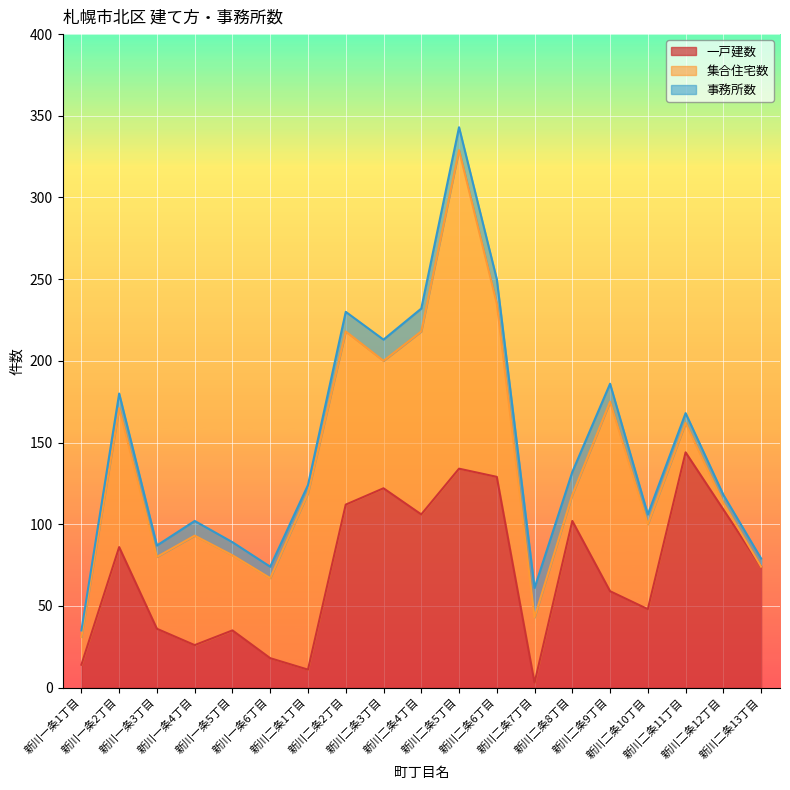

What is the label of the 12th point from the right?

新川二条2丁目